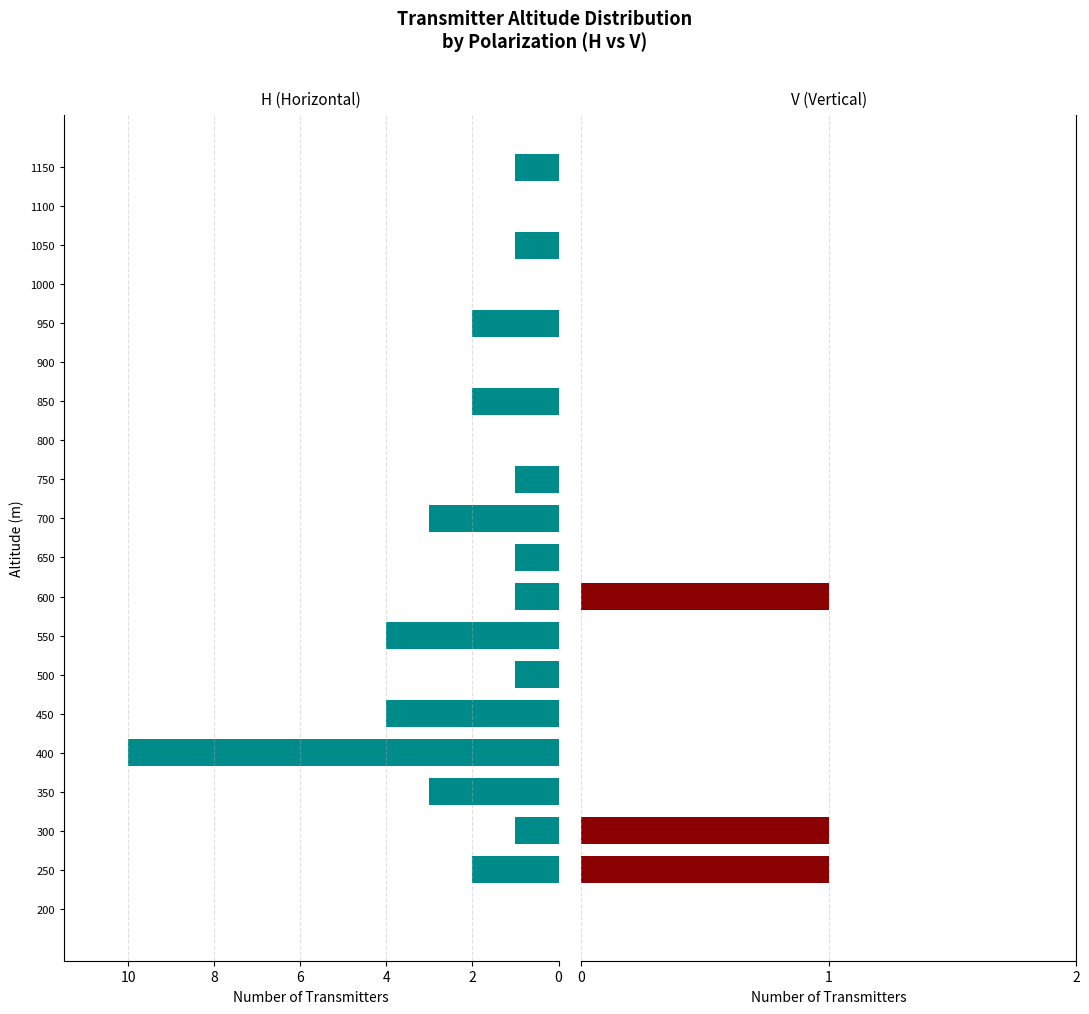

List the series in order of their overall mean, lowest first.

V, H